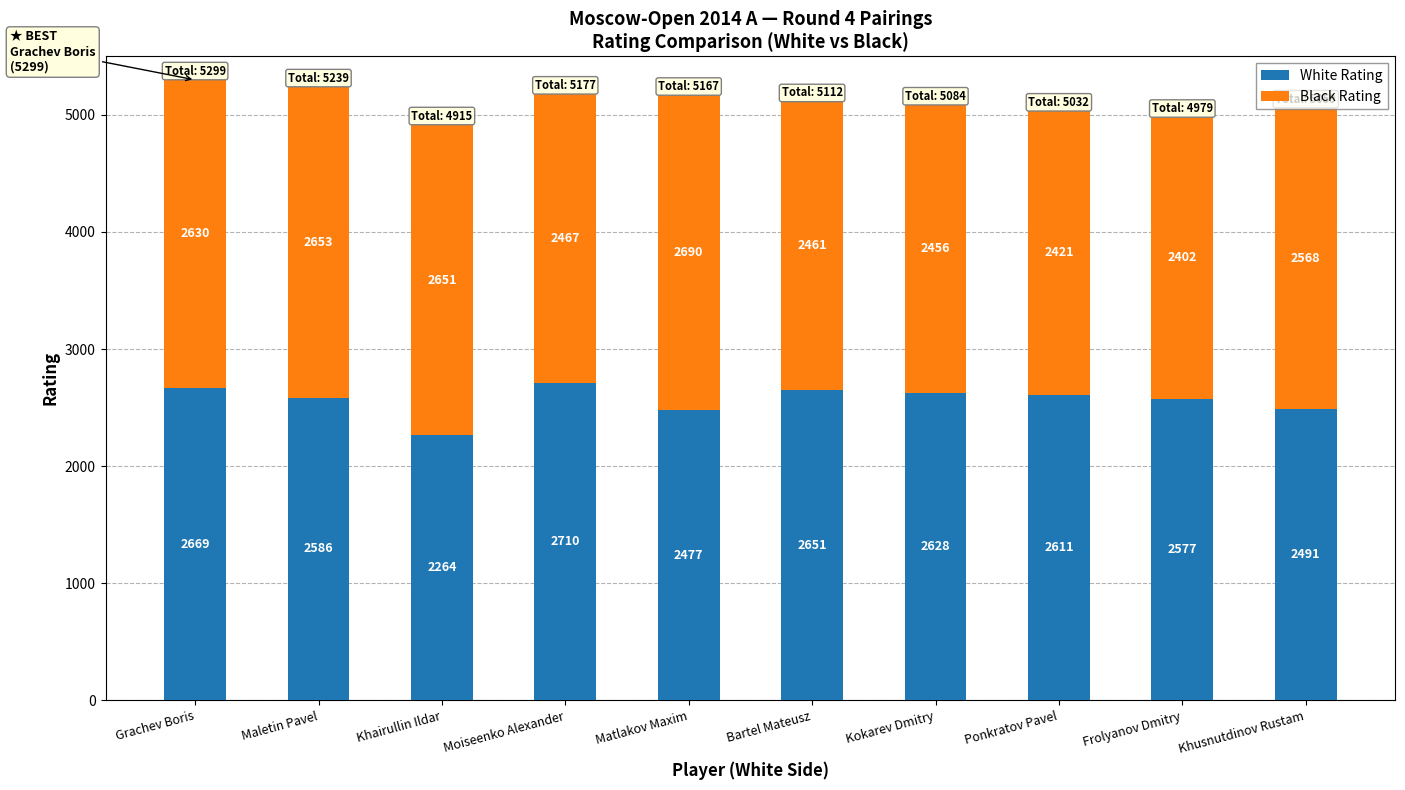

What is the approximate value of White Rating at Khairullin Ildar, to the nearest 5?

2265